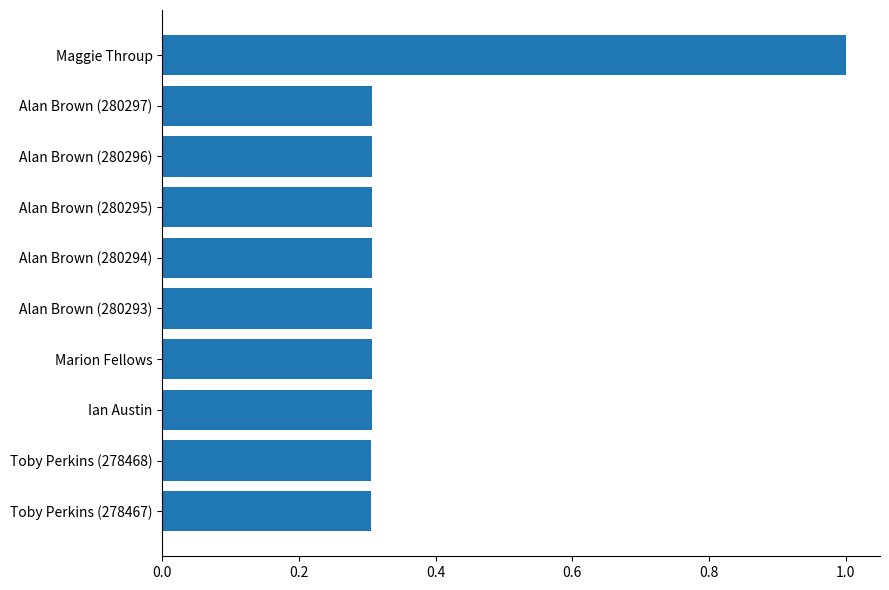

What value does the data have at Alan Brown (280297)?

0.3